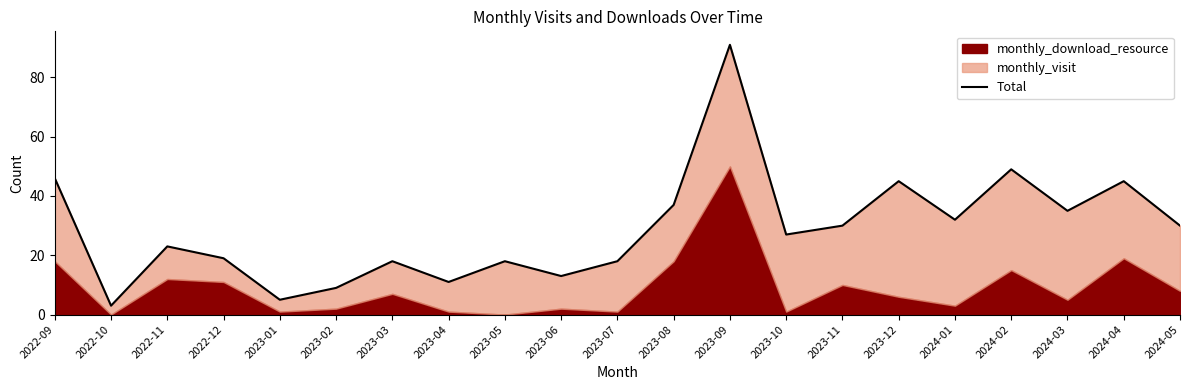

How many points are higher than both their immediate neighbors (excluding endpoints)?

7